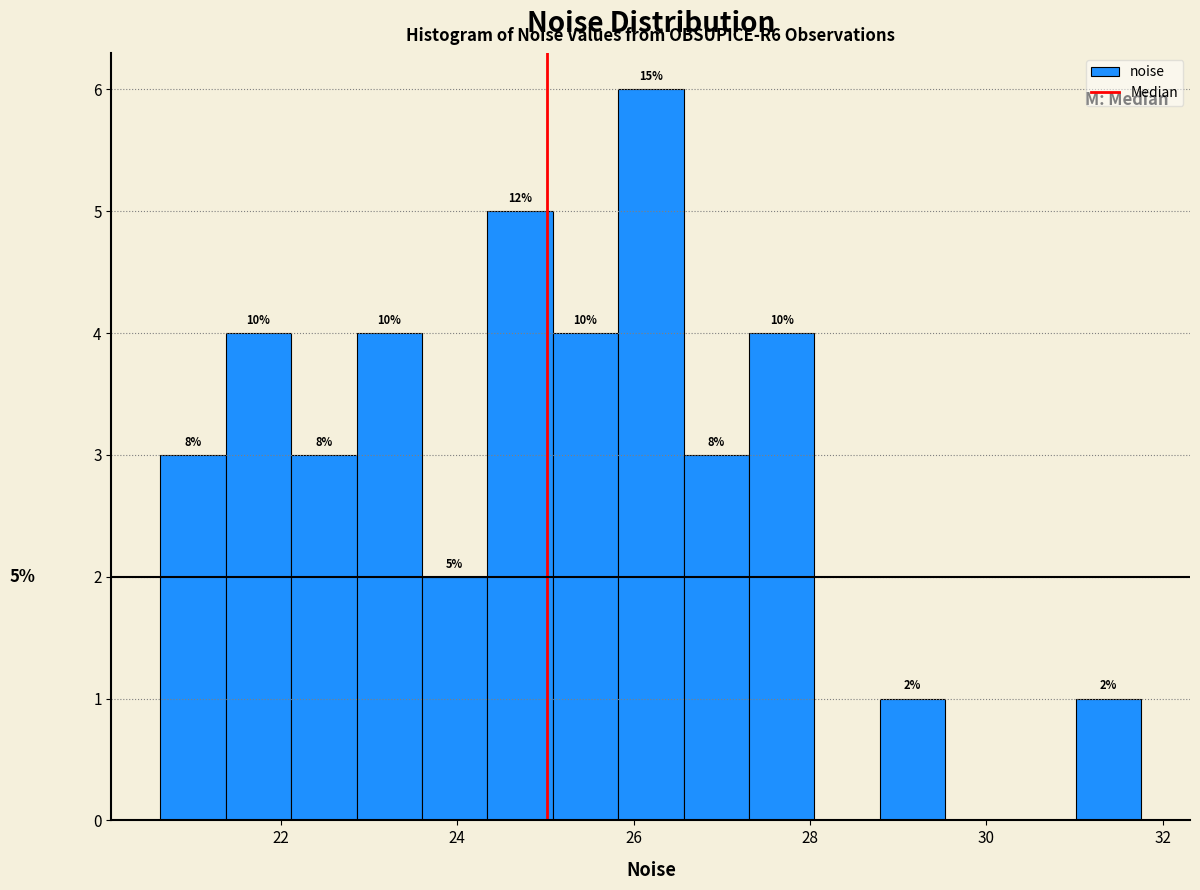

Around what value on the x-axis is the tallest bar? Give the approximate position of its centre, as read against the axis.

26.2